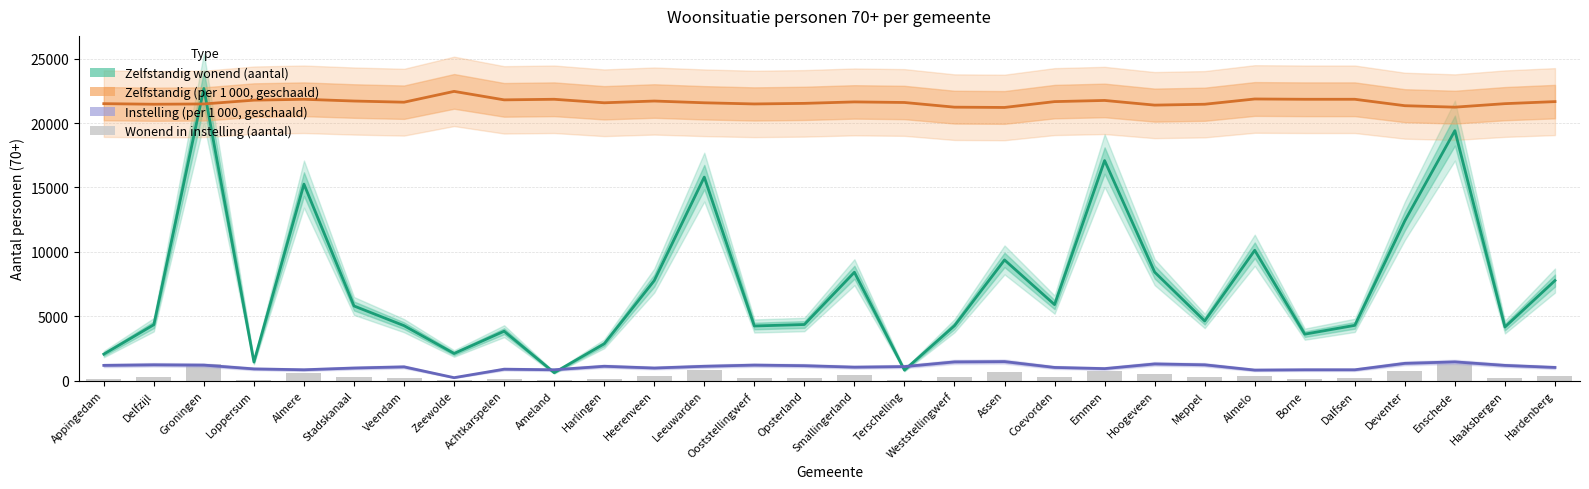

Count the number of data series in this chart.

4